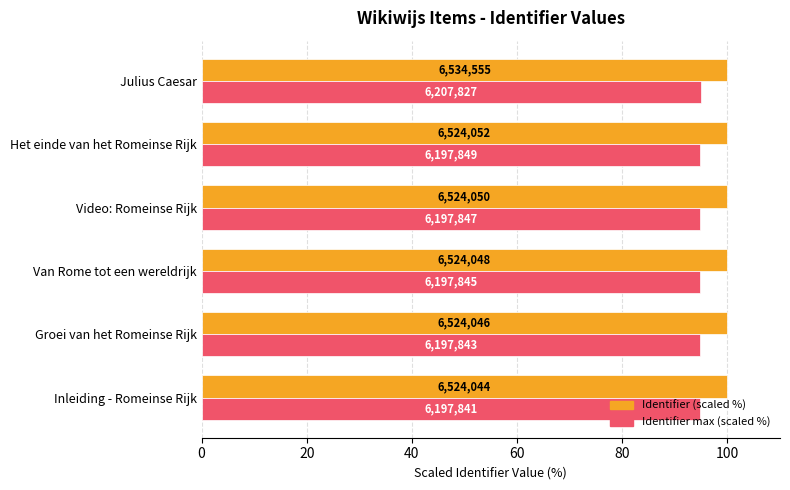

What are all the series names shown in the legend?

Identifier (scaled %), Identifier max (scaled %)